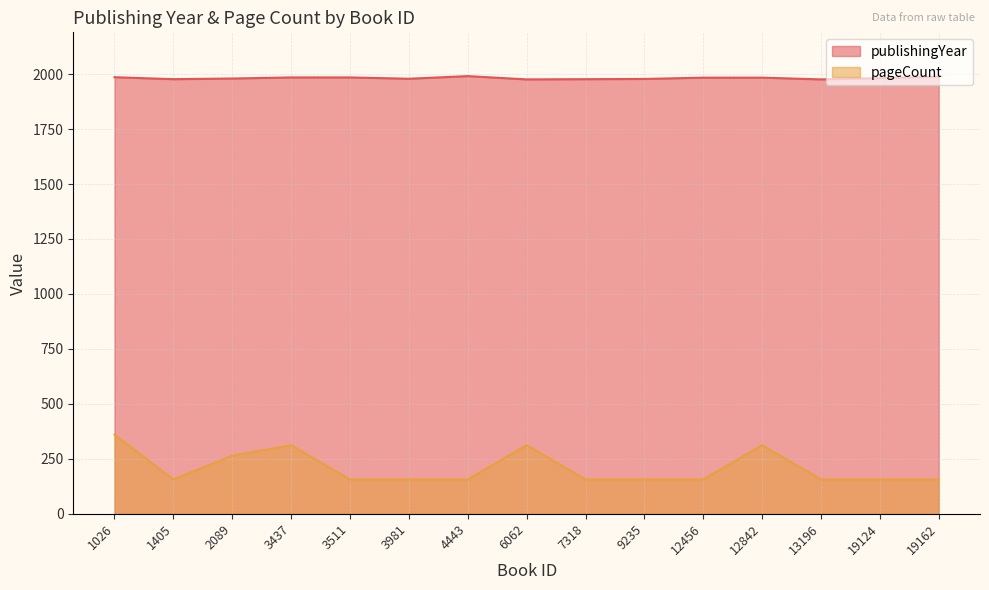

Reading left to right, what are all the values shown in this chart?

publishingYear: 1026=1986	1405=1977	2089=1980	3437=1985	3511=1985	3981=1979	4443=1991	6062=1976	7318=1977	9235=1978	12456=1984	12842=1984	13196=1976	19124=1982	19162=1989
pageCount: 1026=360	1405=156	2089=264	3437=312	3511=156	3981=156	4443=156	6062=312	7318=156	9235=156	12456=156	12842=312	13196=156	19124=156	19162=156